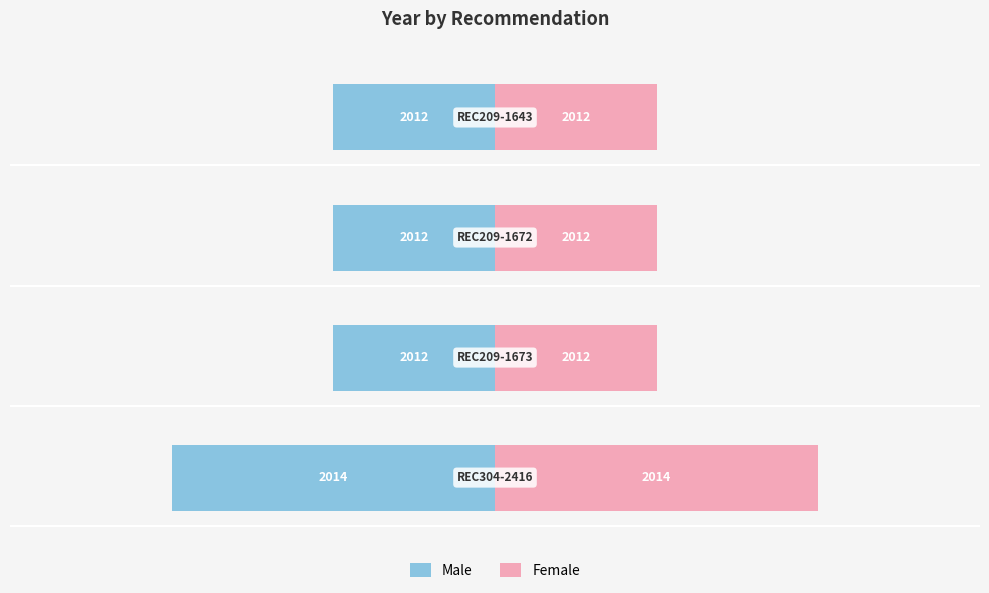

Is it true that Male equals -1 at −6?

False